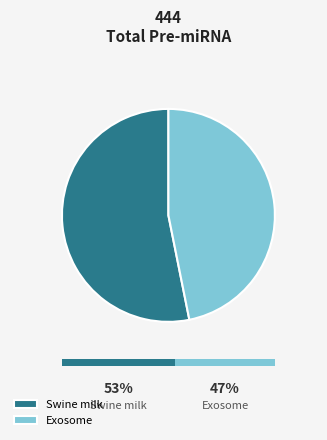

How many segments does this pie chart have?

2